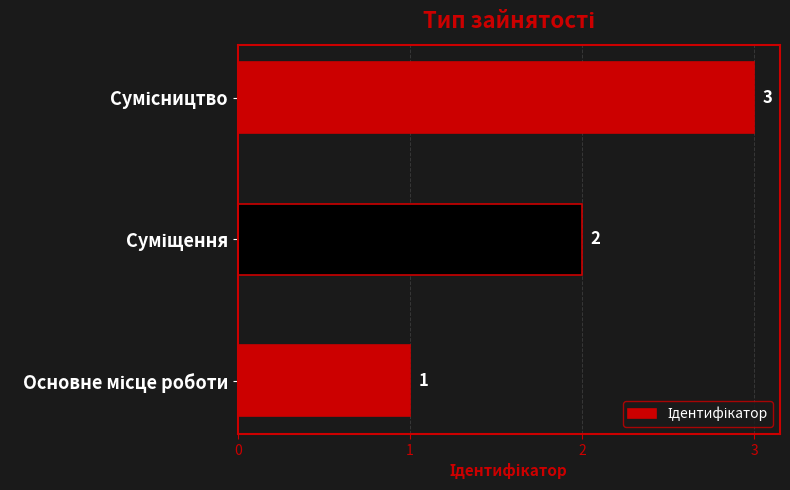

How many values are between 1 and 3?

3